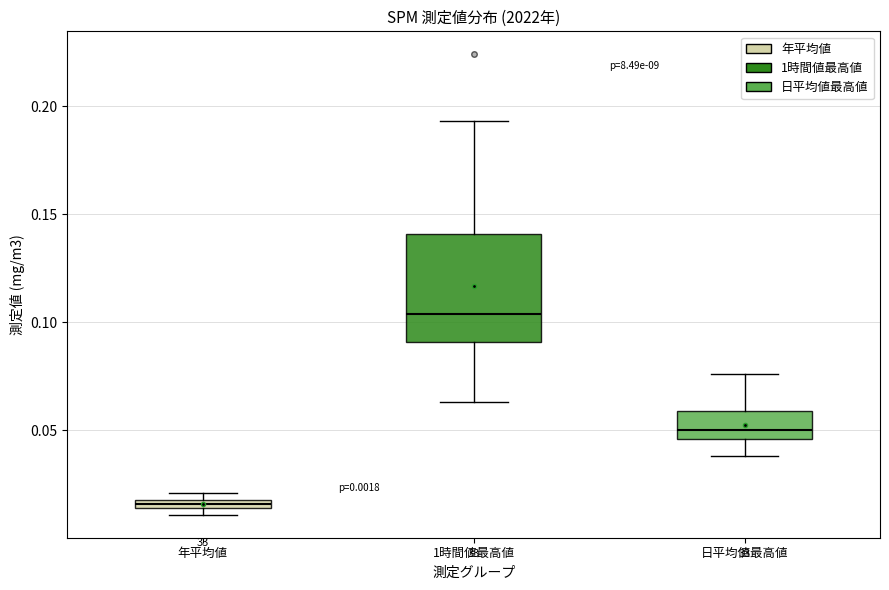

Which box has the highest median line?

1時間値最高値